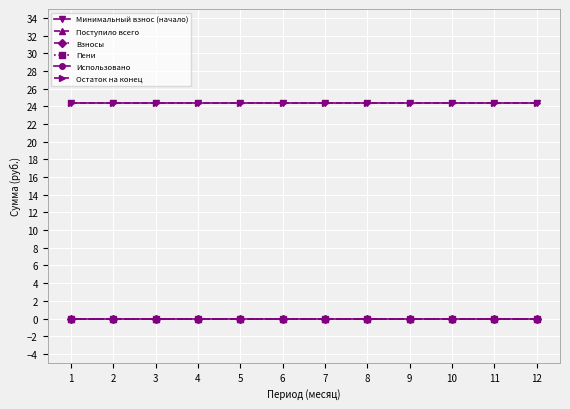

What is the maximum value shown in the chart?

24.4